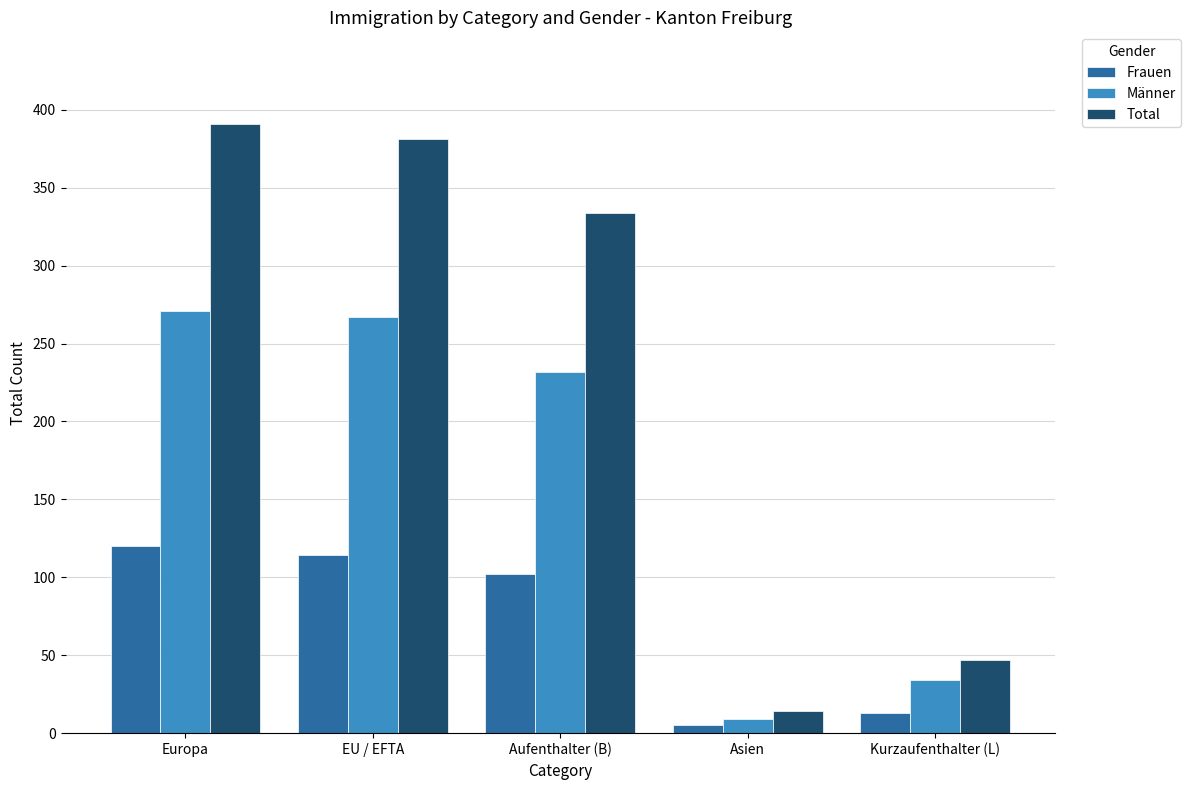

What is the value of the Männer bar at the 1st from the left?

271